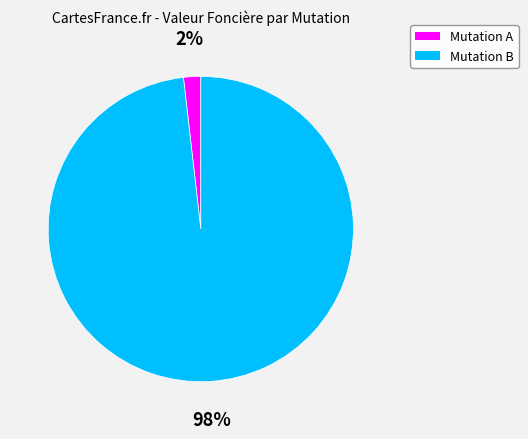

Is it true that Mutation B is 98% of the pie?

True